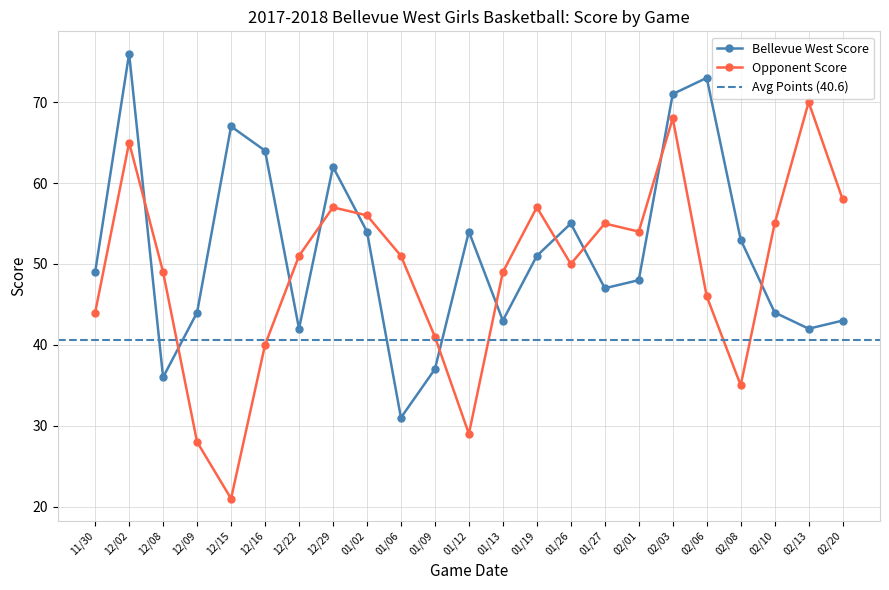

In Bellevue West Score, how many points are higher than both neighbors (excluding endpoints)?

6